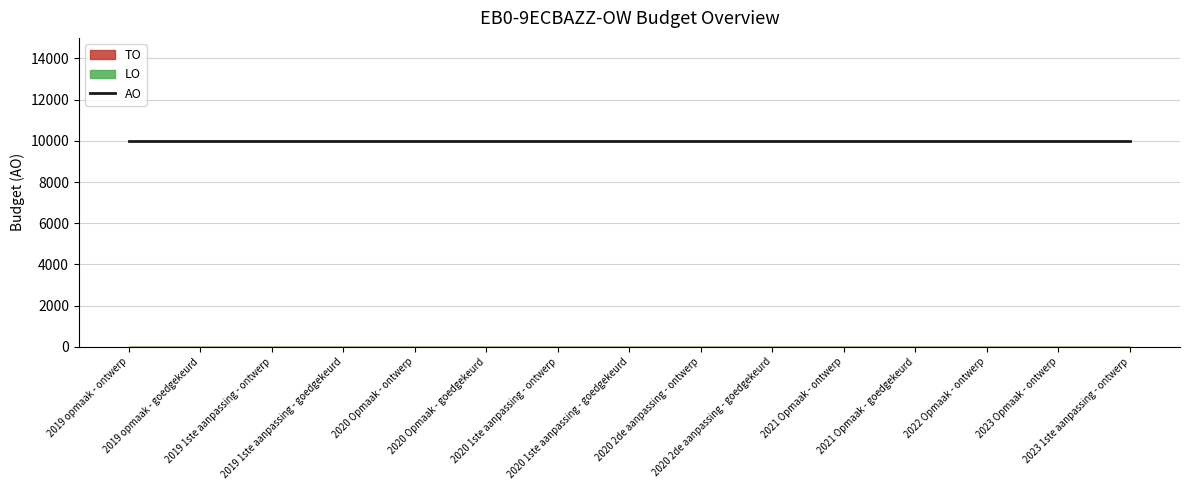

Reading right to left, extract all data points from this chart.

TO: 0	0	0	0	0	0	0	0	0	0	0	0	0	0	0
LO: 0	0	0	0	0	0	0	0	0	0	0	0	0	0	0
AO: 10000	10000	10000	10000	10000	10000	10000	10000	10000	10000	10000	10000	10000	10000	10000